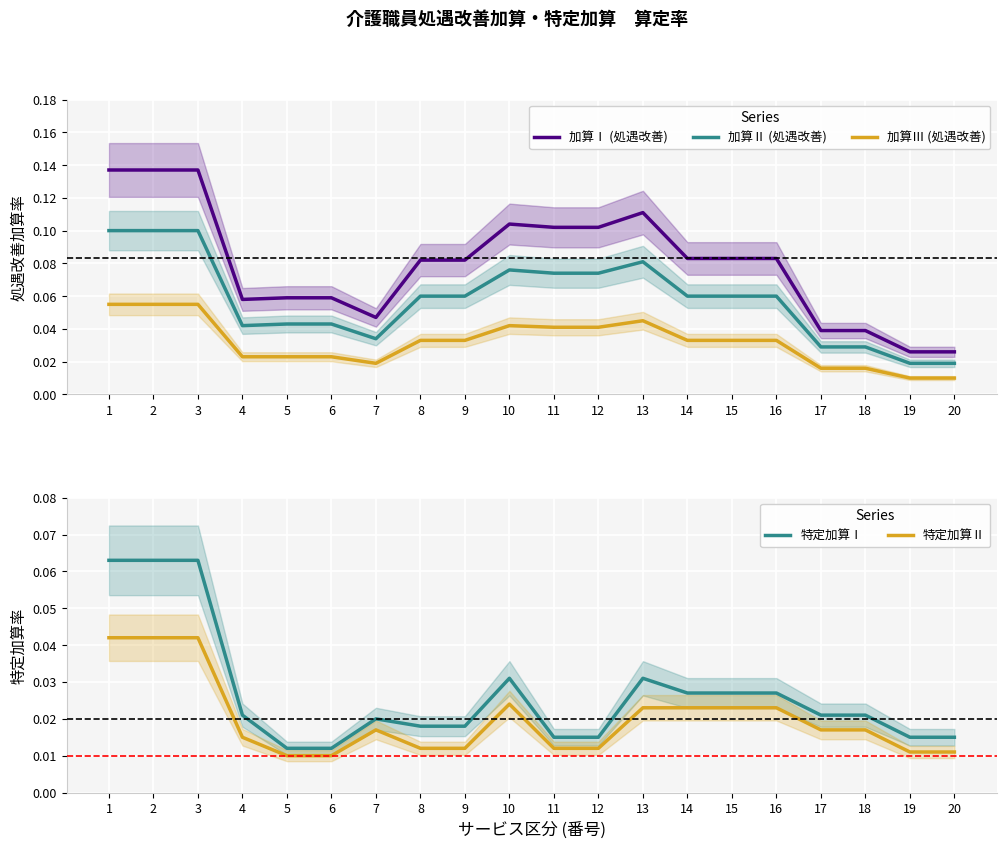

Which series has the widest spread of values?

加算Ⅰ (処遇改善)